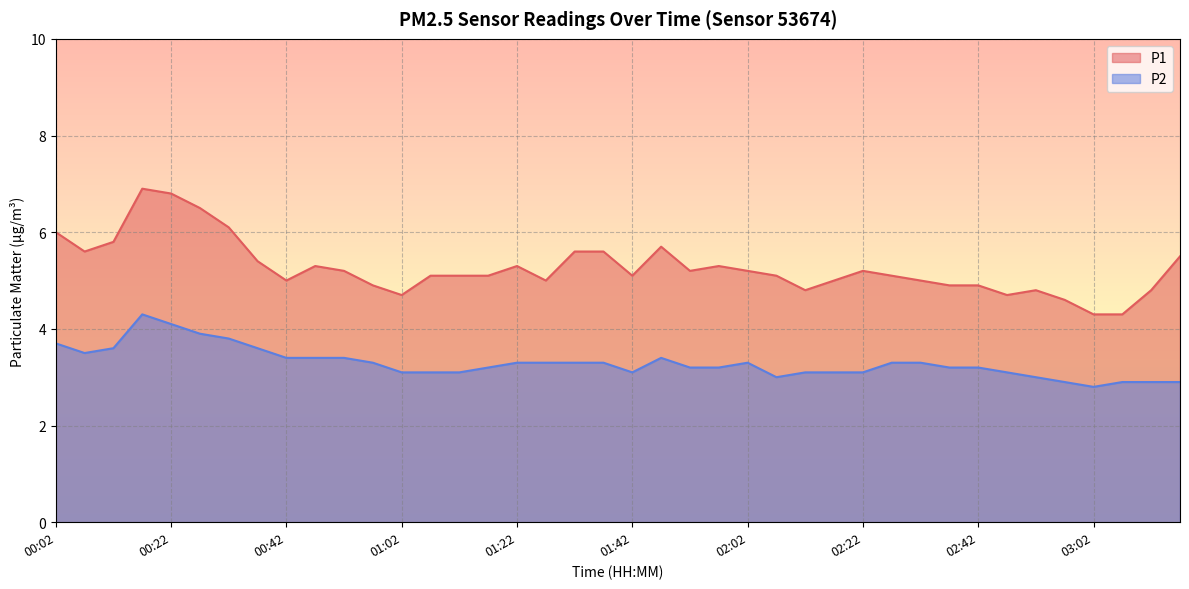

At which category does P1 reach its first local valley?

00:07